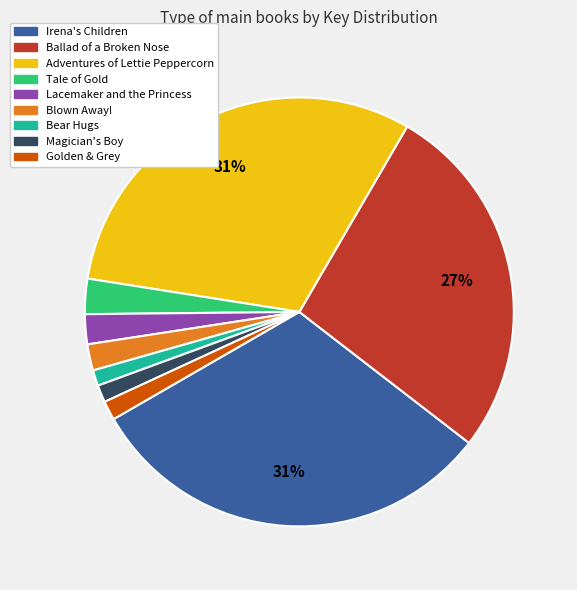

How many slices are in this pie chart?

9